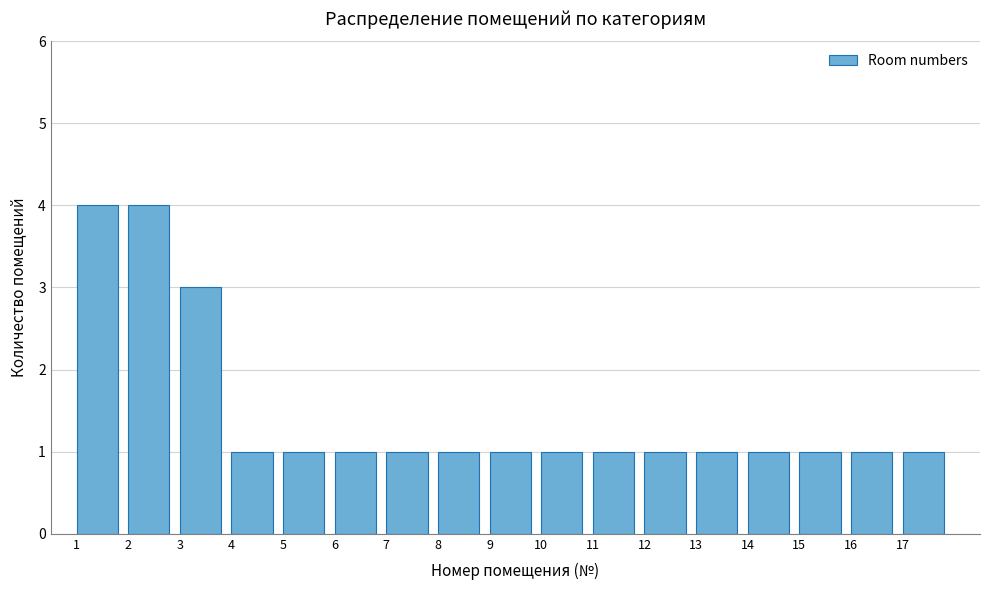

How tall is the bar that spans 13 to 14 on the x-axis? The values are not printed on the chart, so give them approximately, as read against the axis.

1